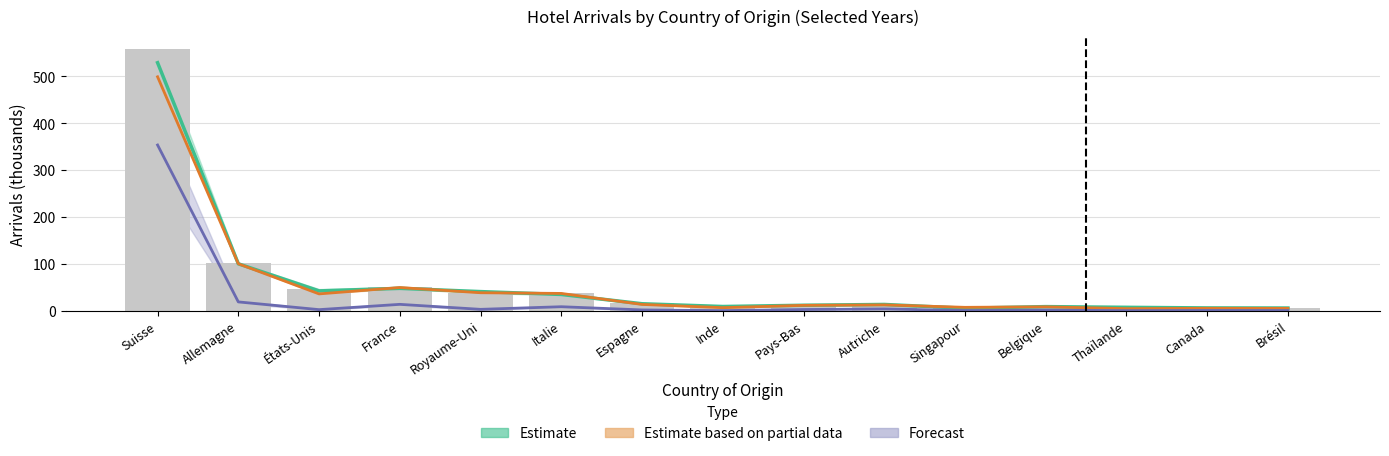

What is the sum of the Arrivées 2018 values at France and Allemagne?

153.7